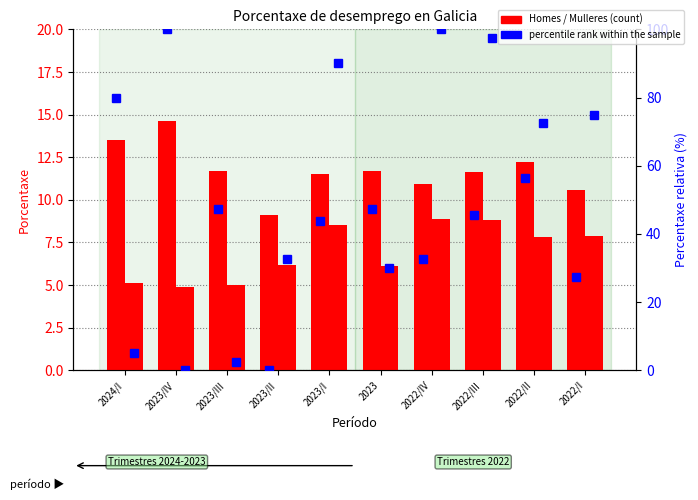

Between 2023/II and 2023/I, which series saw the biggest shift?

Mulleres % rank